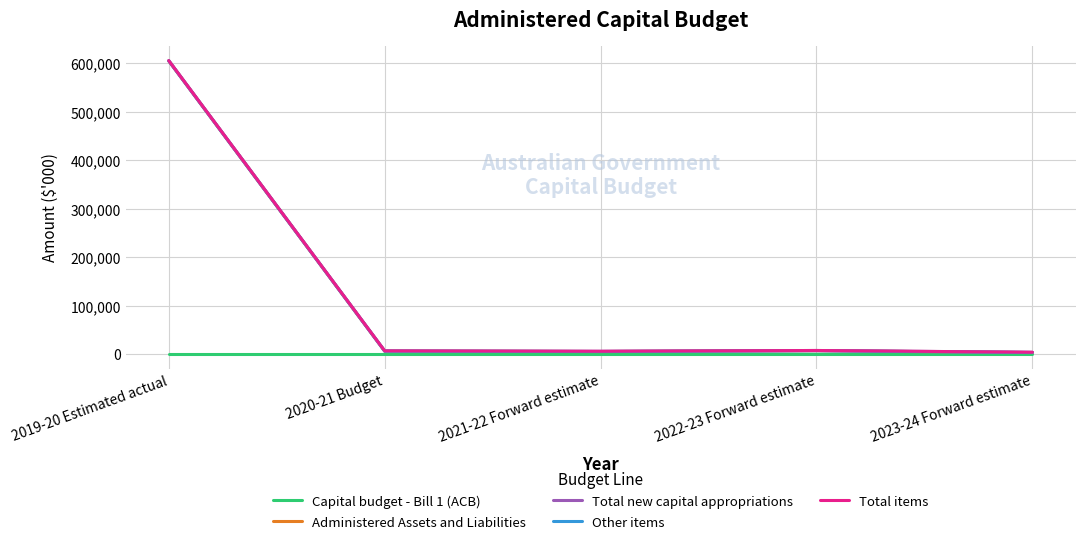

Is this an area chart (filled region under the line)?

No